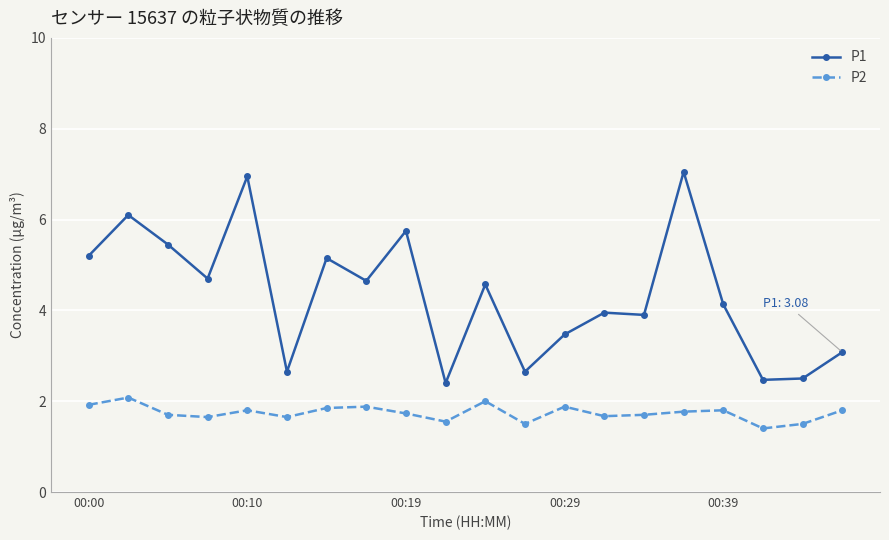

Which series has the largest total across all categories?

P1